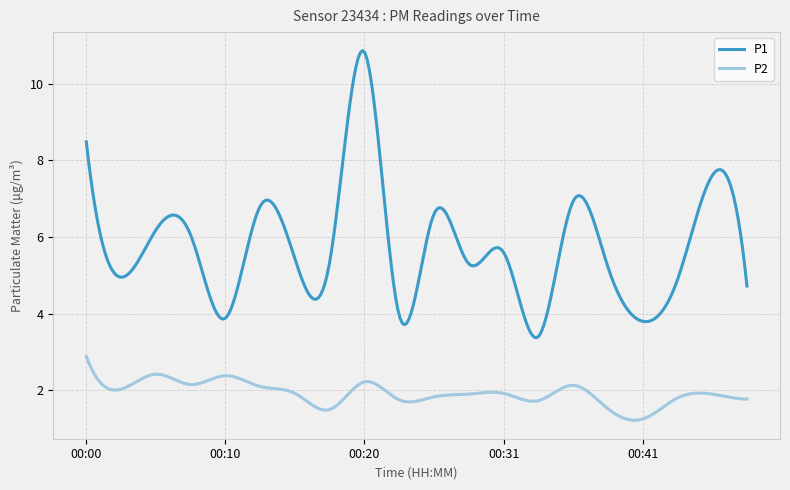

Rank the series by their maximum value, from highest to lowest.

P1, P2